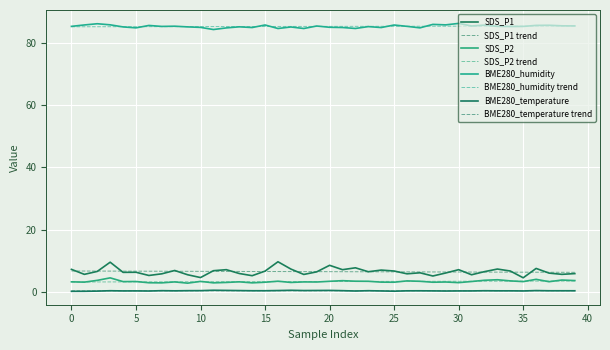

How many BME280_temperature values are between 0 and 1?

40